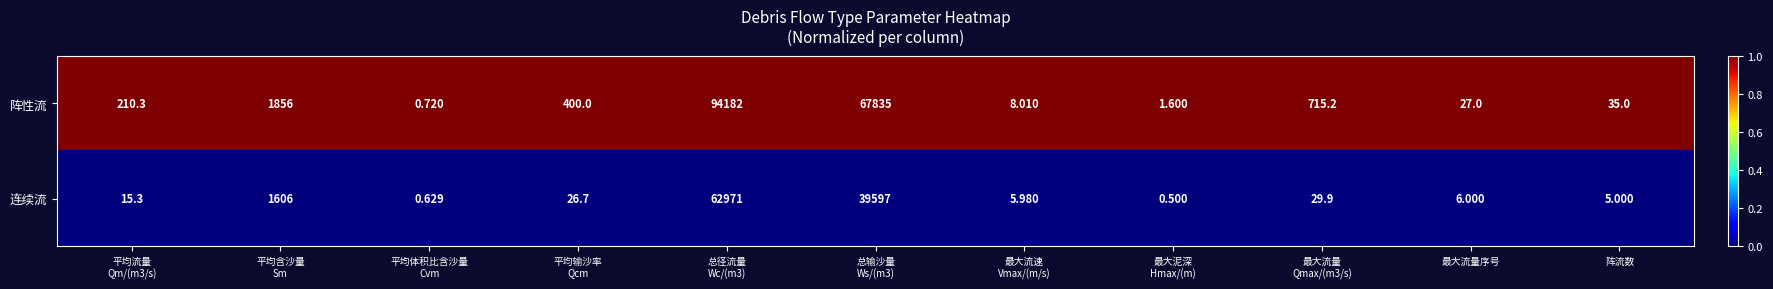

Which series has the largest total across all categories?

阵性流